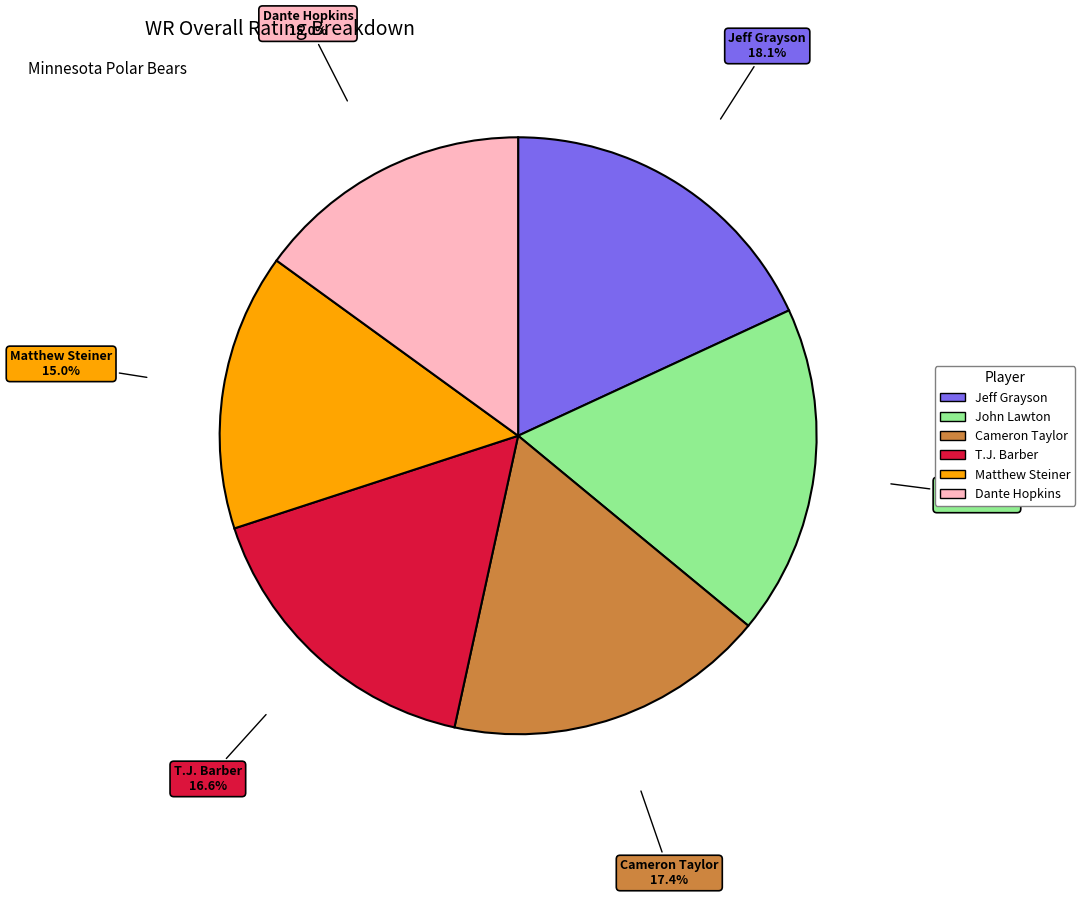

Is the sum of T.J. Barber and Matthew Steiner greater than half?

No